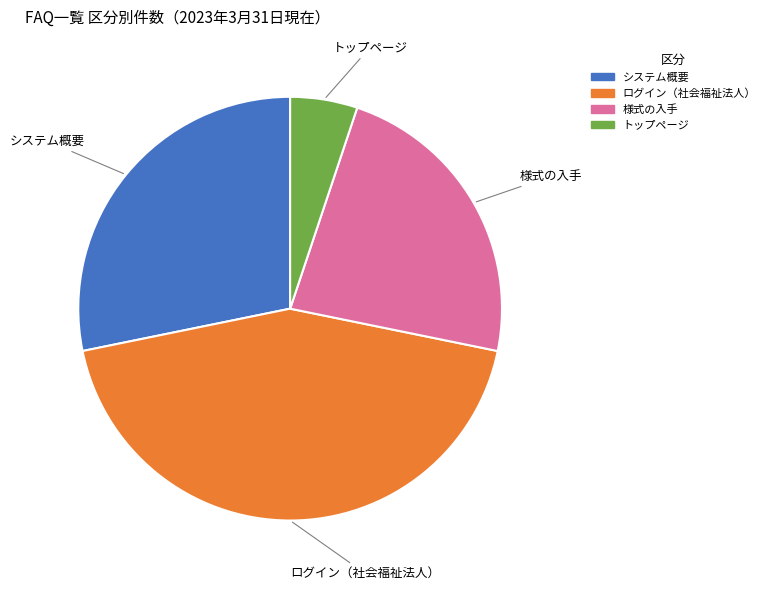

Is it true that トップページ is 5% of the pie?

True